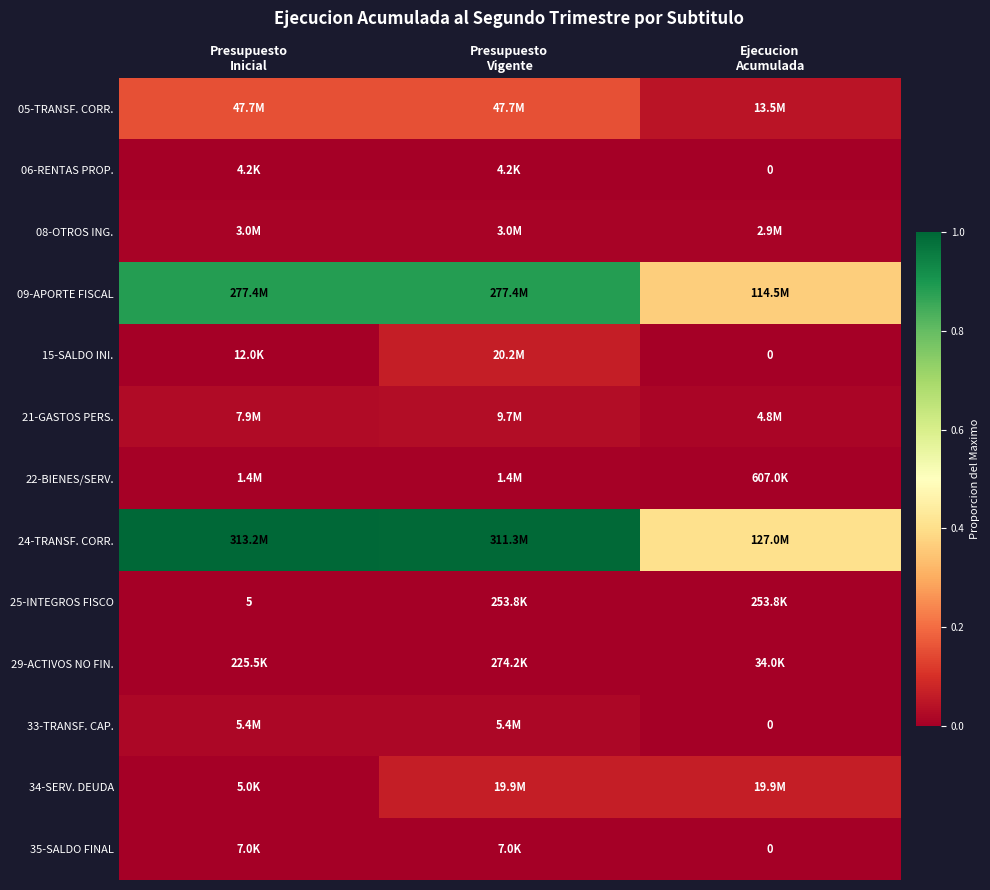

The value of 21-GASTOS PERS. at Presupuesto Inicial is 0.0. True or false?

False